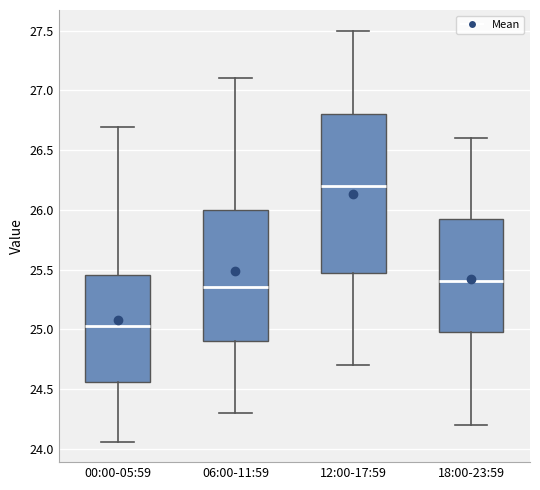

Which box has the highest median line?

12:00-17:59